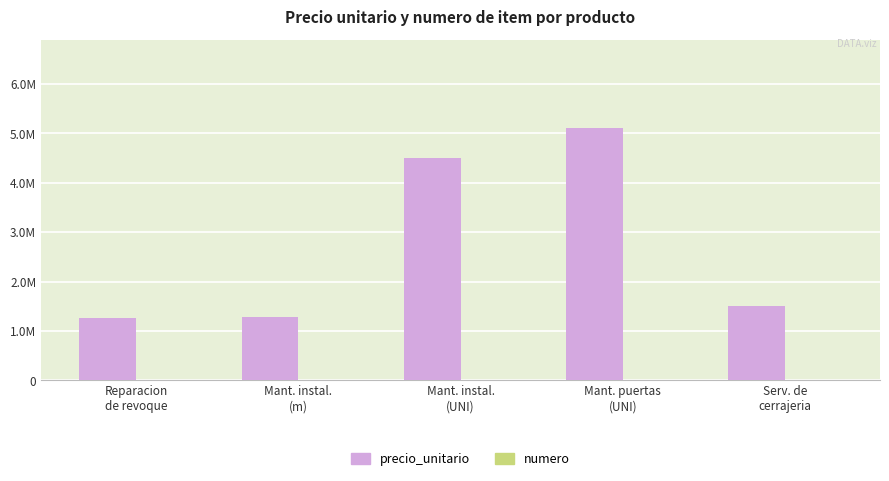

Are the bars horizontal?

No